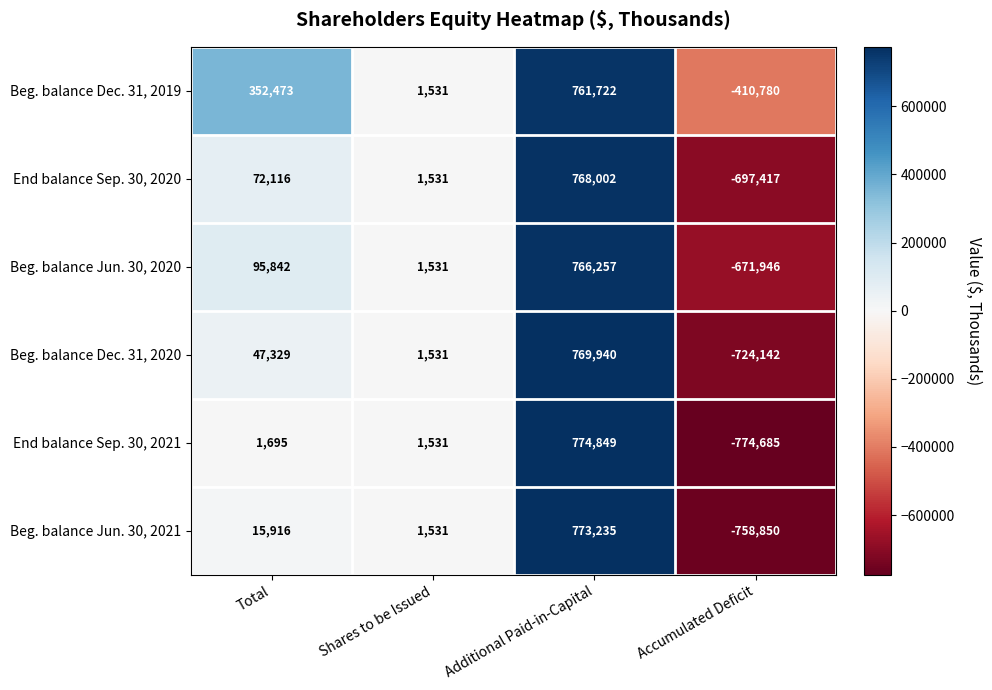

Which series has the largest range (max minus min)?

End balance Sep. 30, 2021